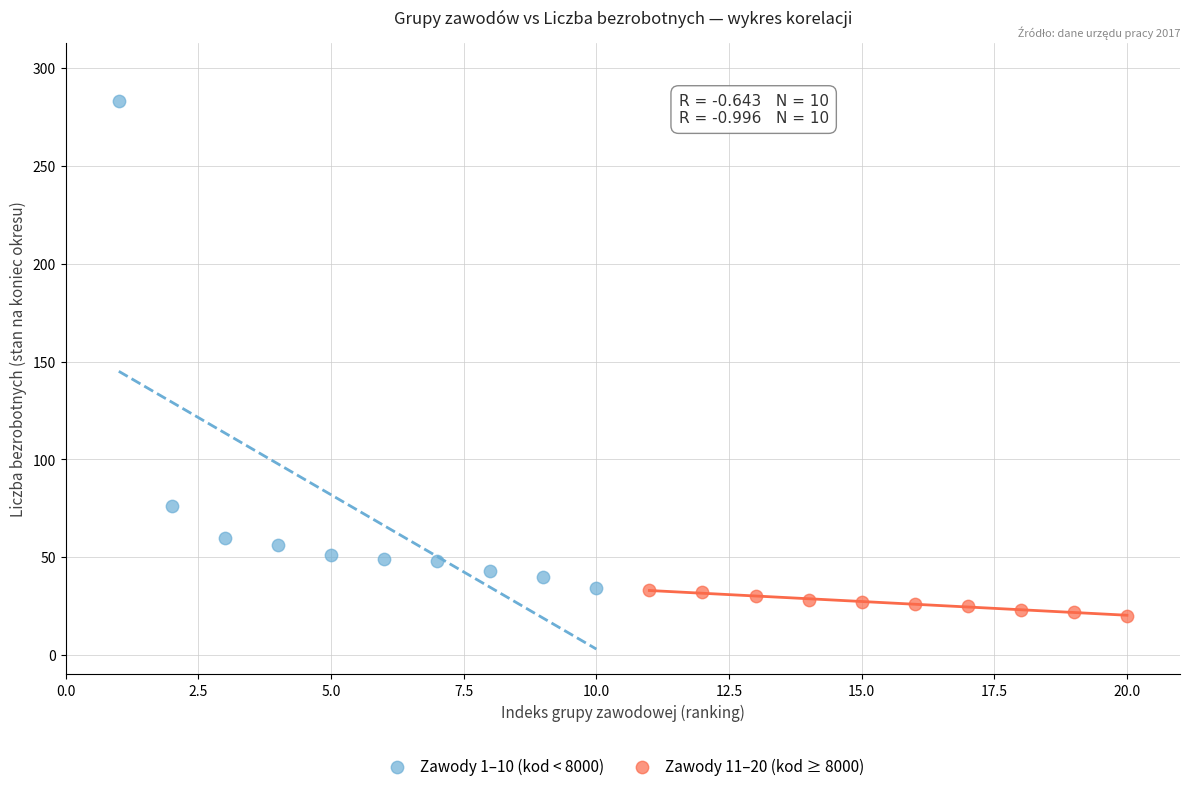

What are all the series names shown in the legend?

Zawody 1–10 (kod < 8000), Zawody 11–20 (kod ≥ 8000)